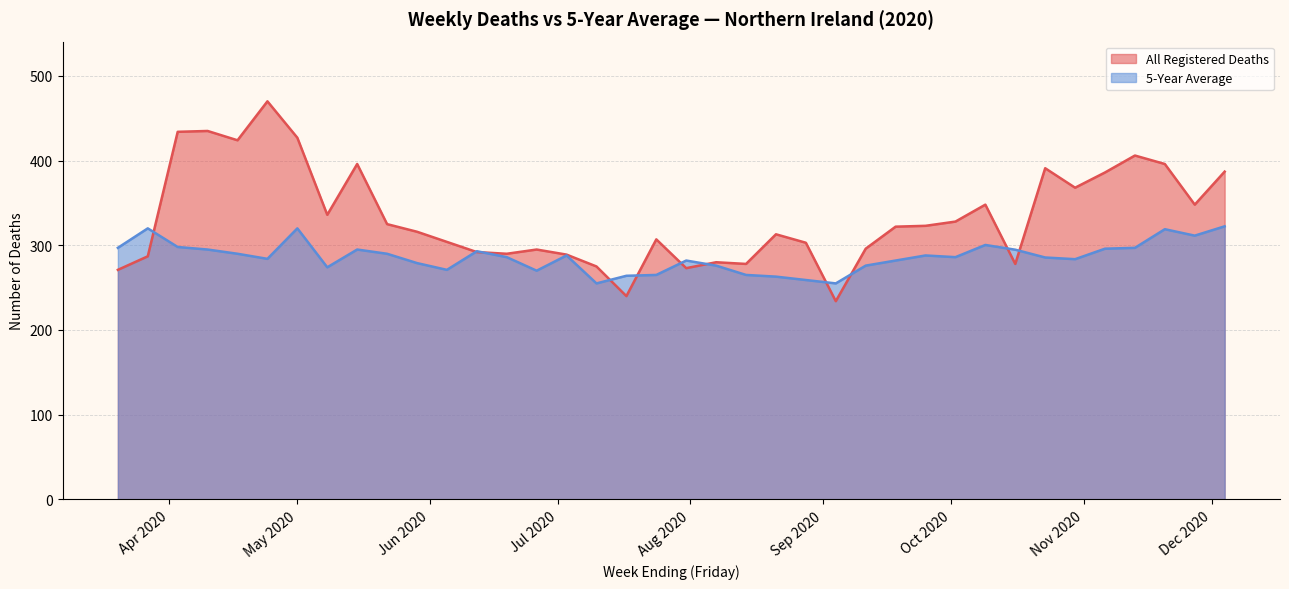

Which series ends up on top after the final intersection of All Registered Deaths and 5-Year Average?

All Registered Deaths